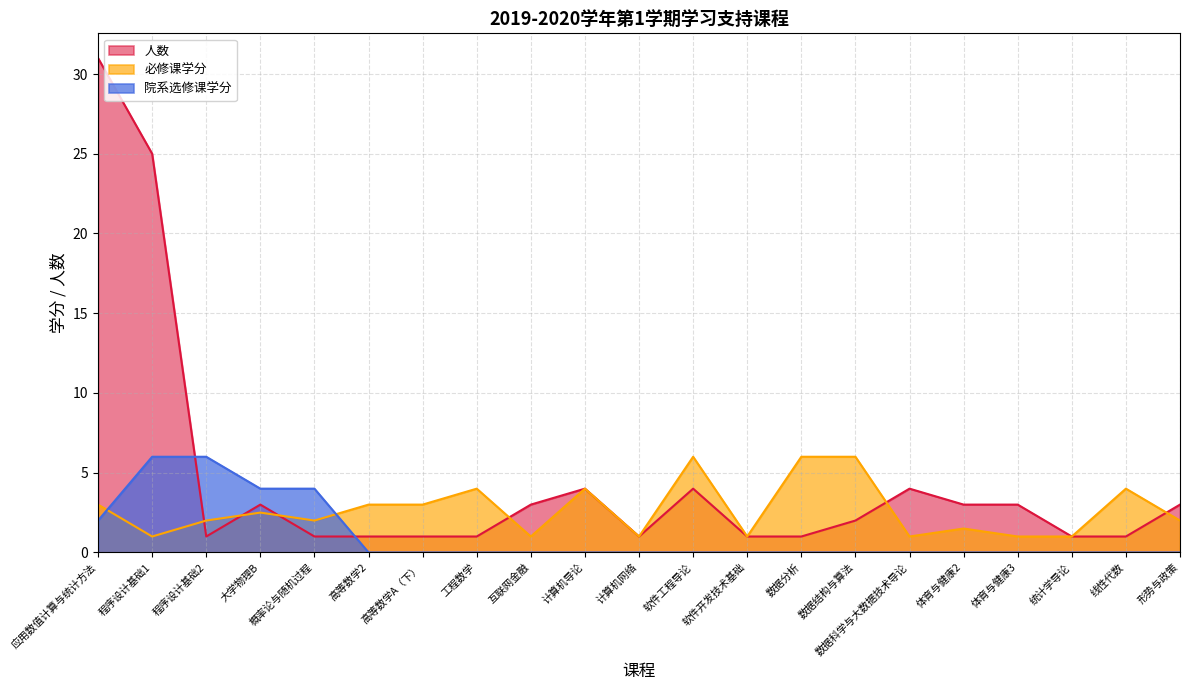

Count the 必修课 values in the range 1 to 4.

18